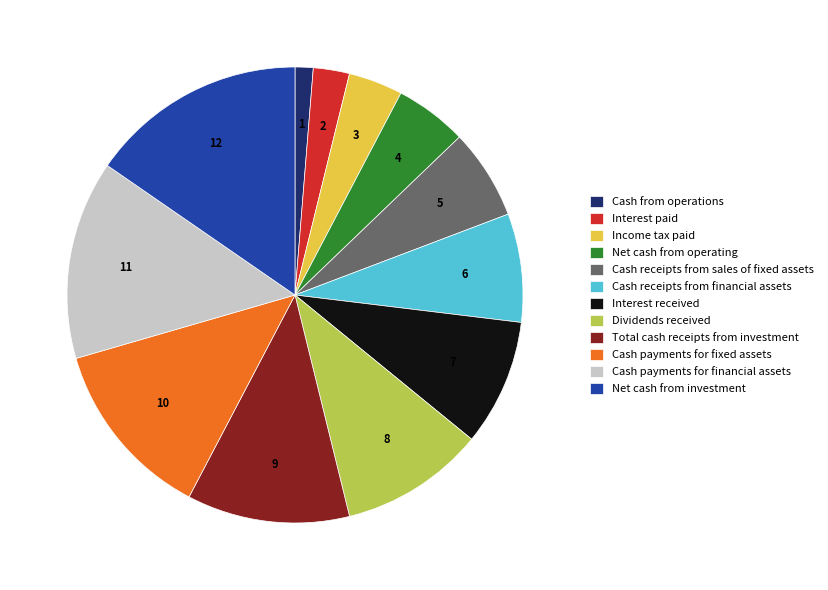

The Interest received slice represents 9% of the pie. True or false?

True